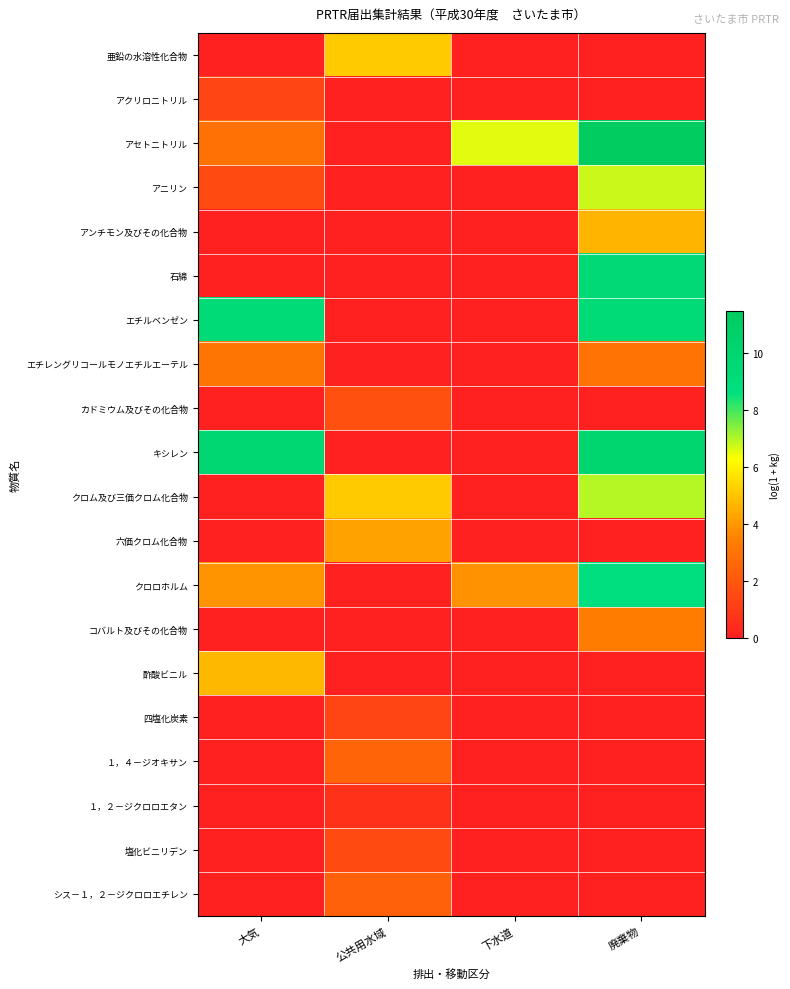

What is the spread (max minus min) of values at 大気?

9.9